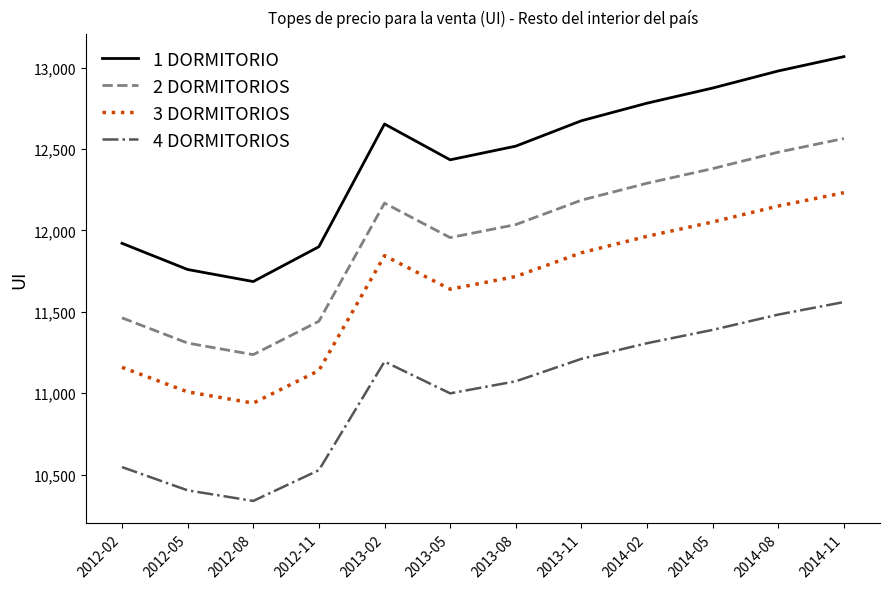

At which category does 2 DORMITORIOS reach its first local peak?

2013-02